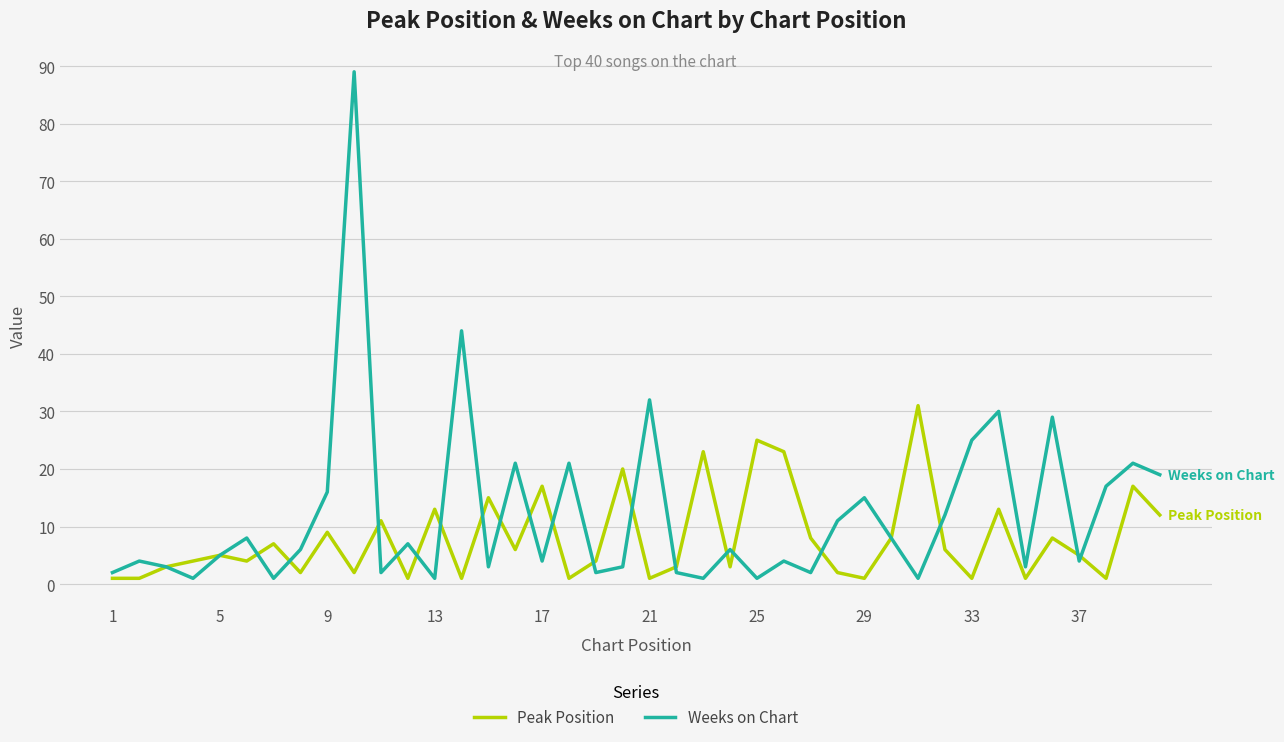

List the series in order of their peak value, lowest first.

Peak Position, Weeks on Chart